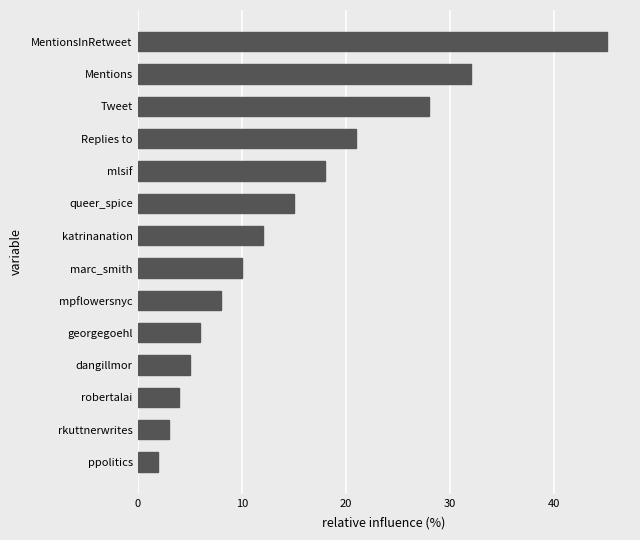

Which category has the lowest value across all series?

ppolitics